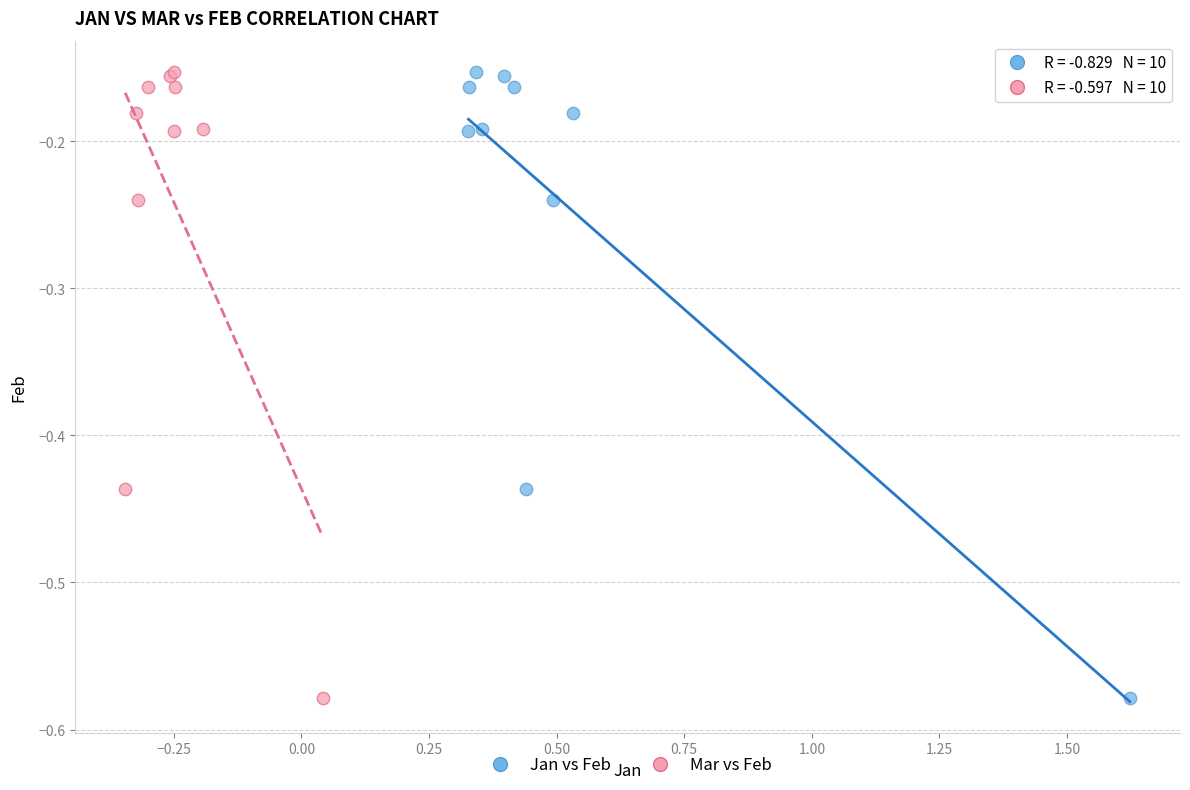

What are all the series names shown in the legend?

Jan vs Feb, Mar vs Feb